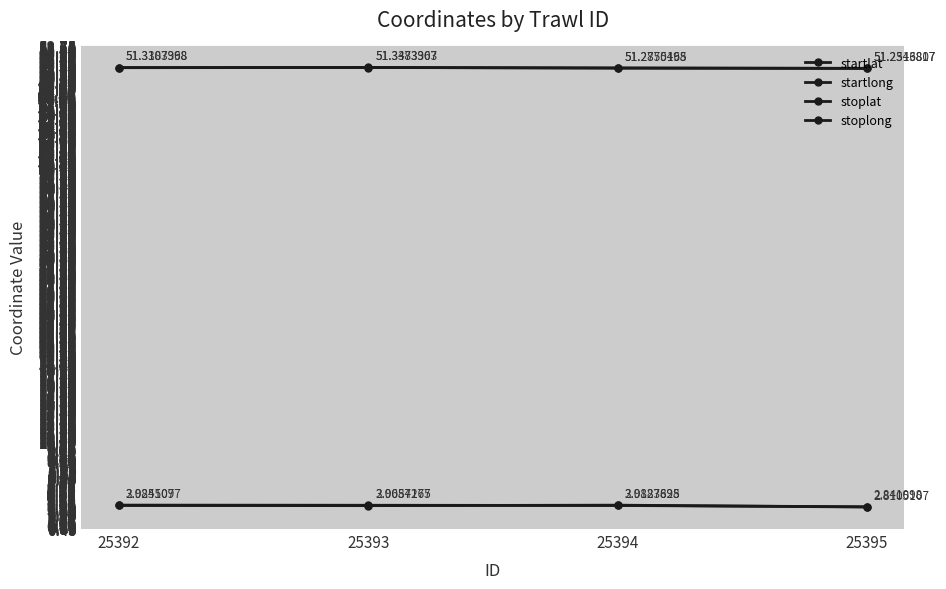

How many lines are shown in the chart?

4